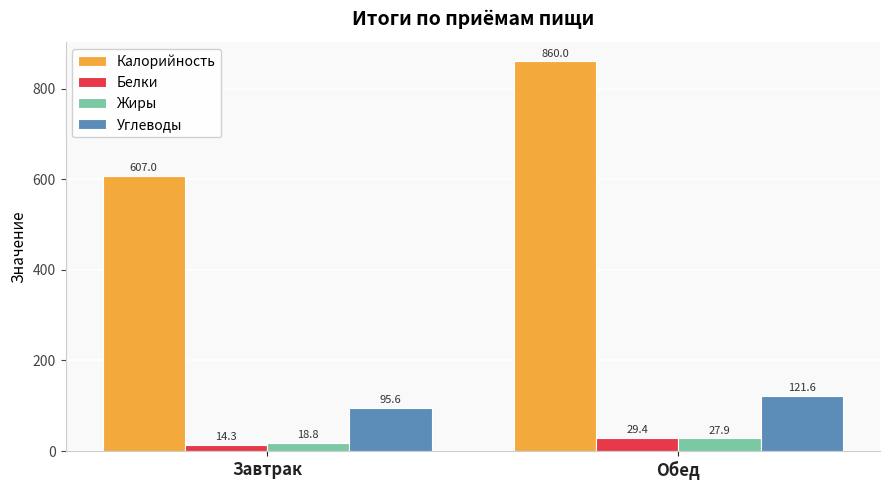

What is the label of the 1st bar from the right?

Обед